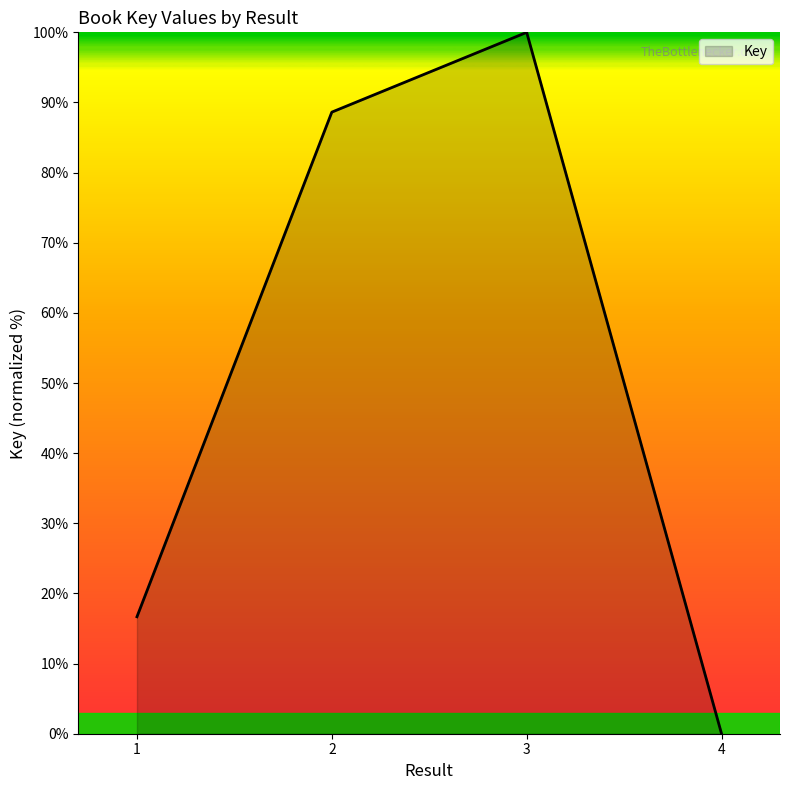

Count the number of data series in this chart.

1